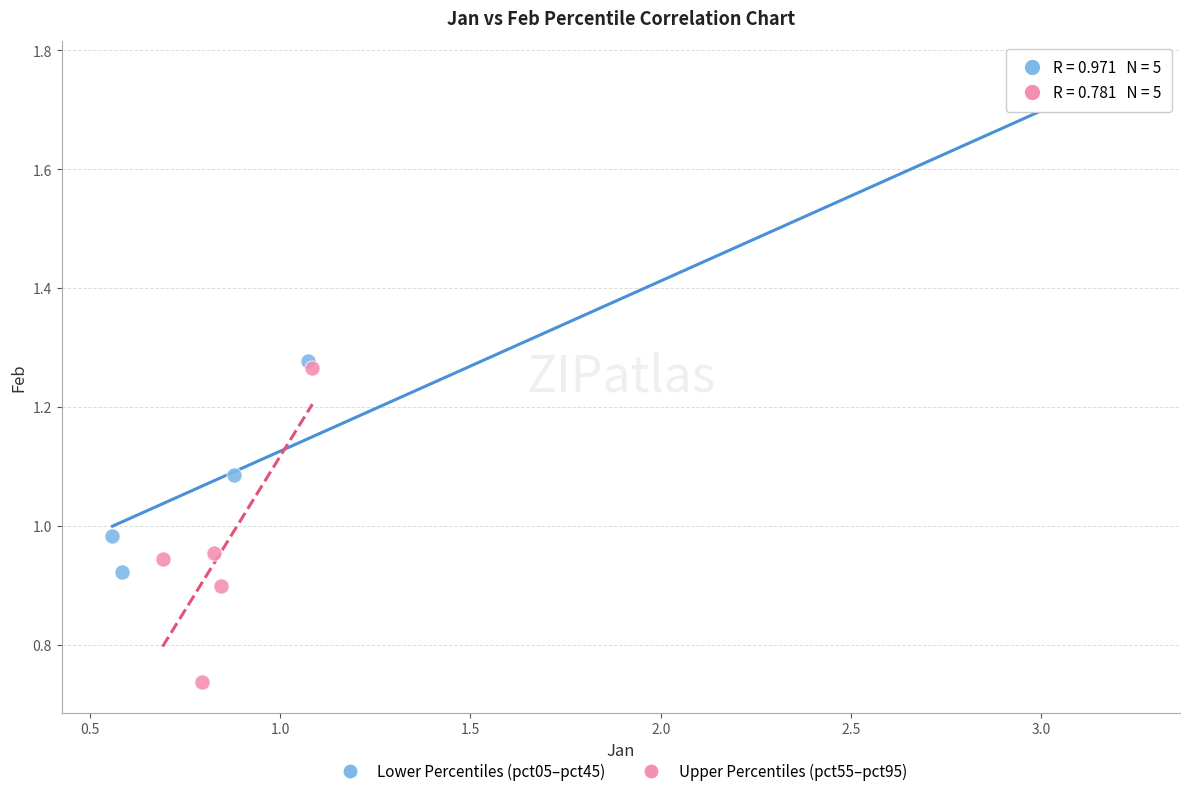

Which series has the largest Y range (max minus min)?

Lower Percentiles (pct05–pct45)